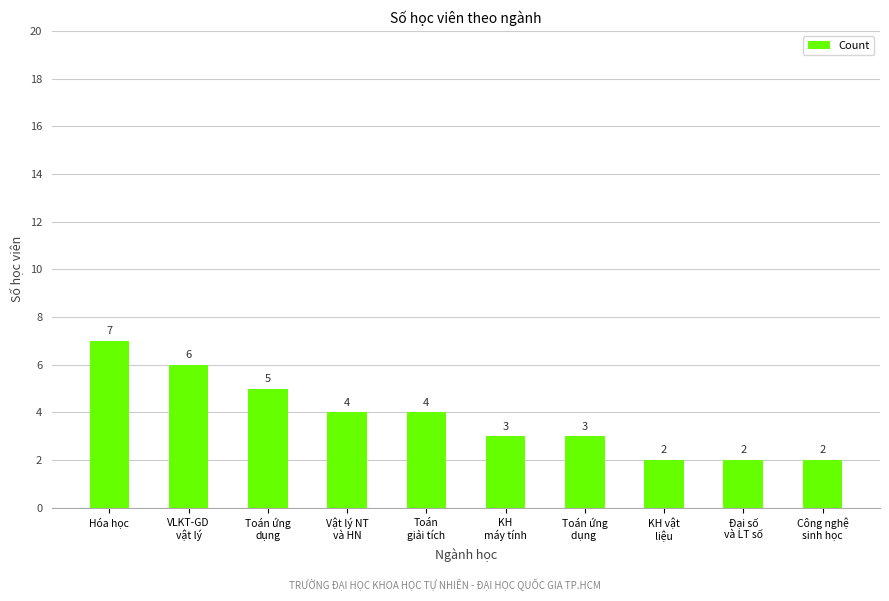

What is the label of the 2nd bar from the right?

Đại số
và LT số